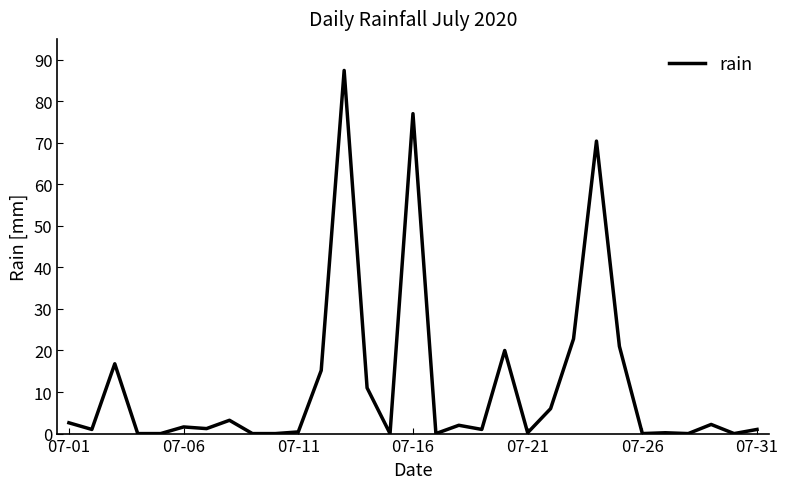

What is the maximum value shown in the chart?

87.4